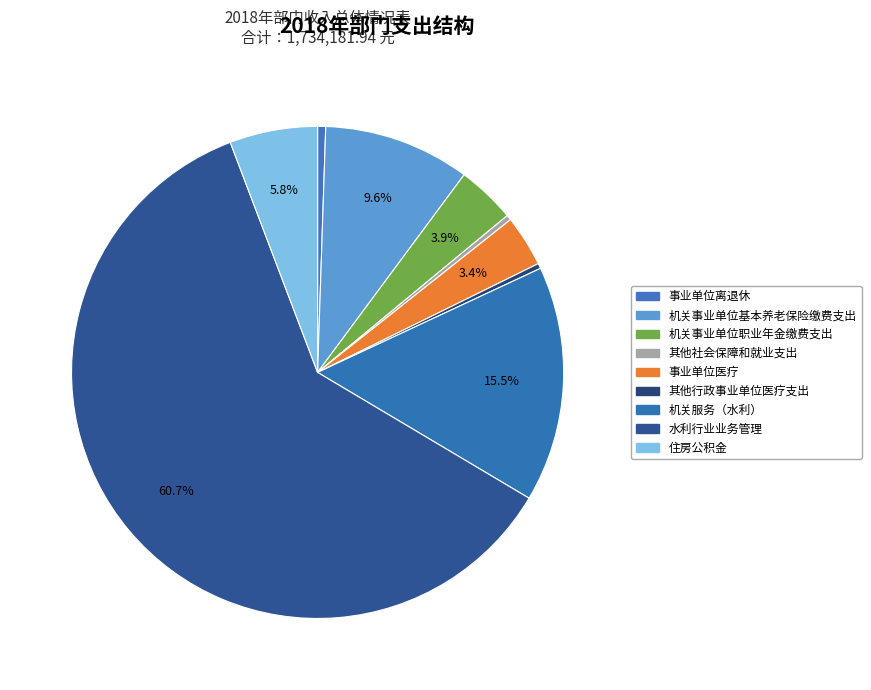

How many segments does this pie chart have?

9